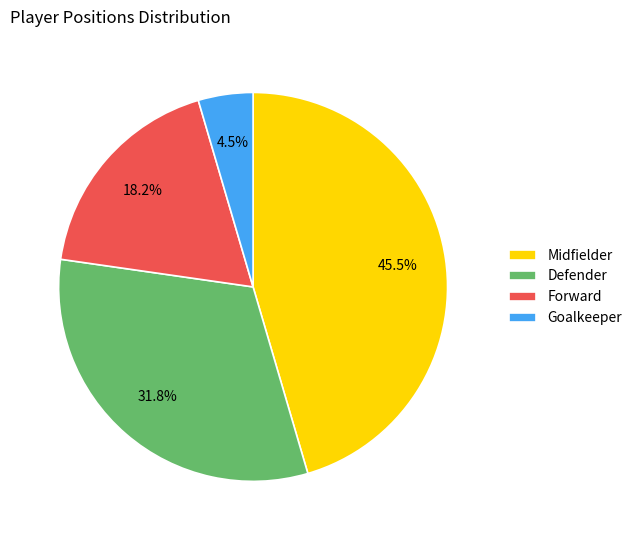

To the nearest percent, what is the average slice percentage?

25%